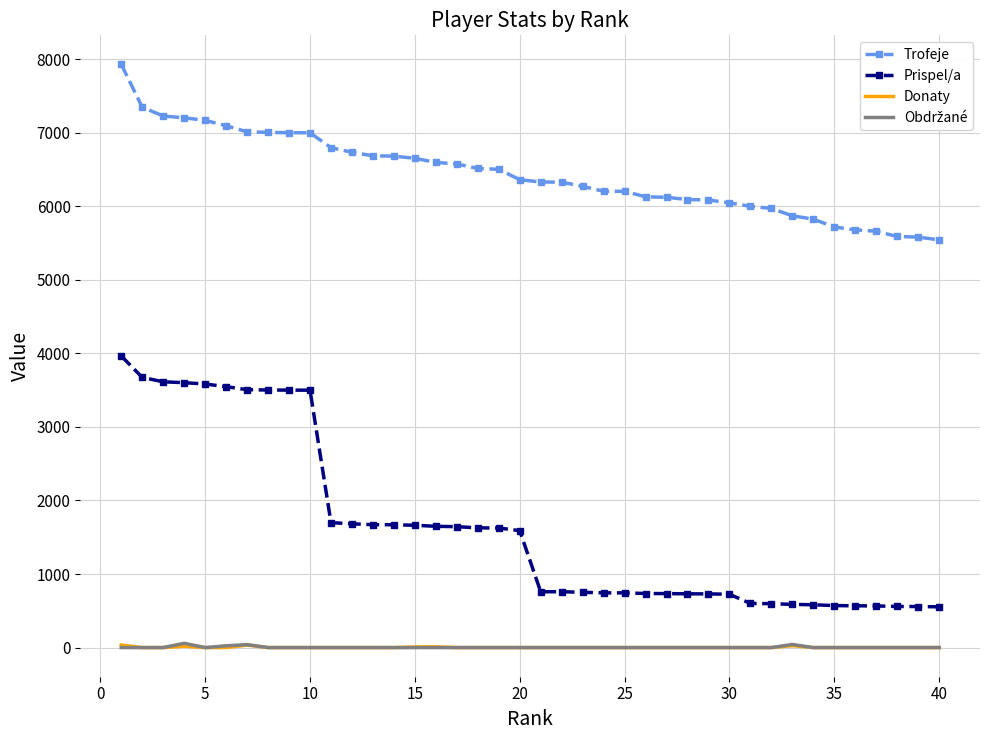

Which series has the widest spread of values?

Prispel/a